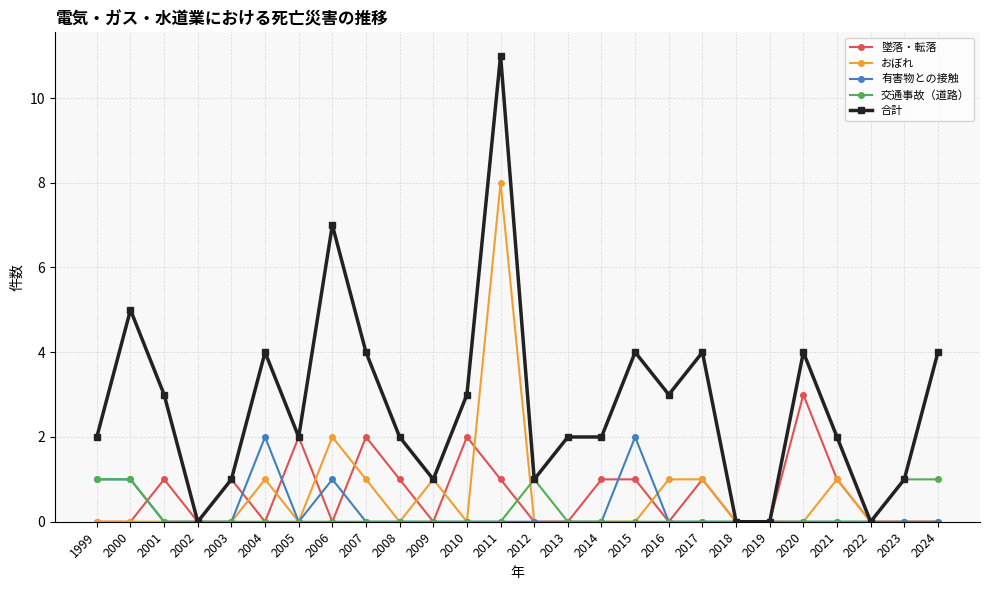

Is the value of おぼれ at 2010 greater than the value of 交通事故（道路） at 1999?

No